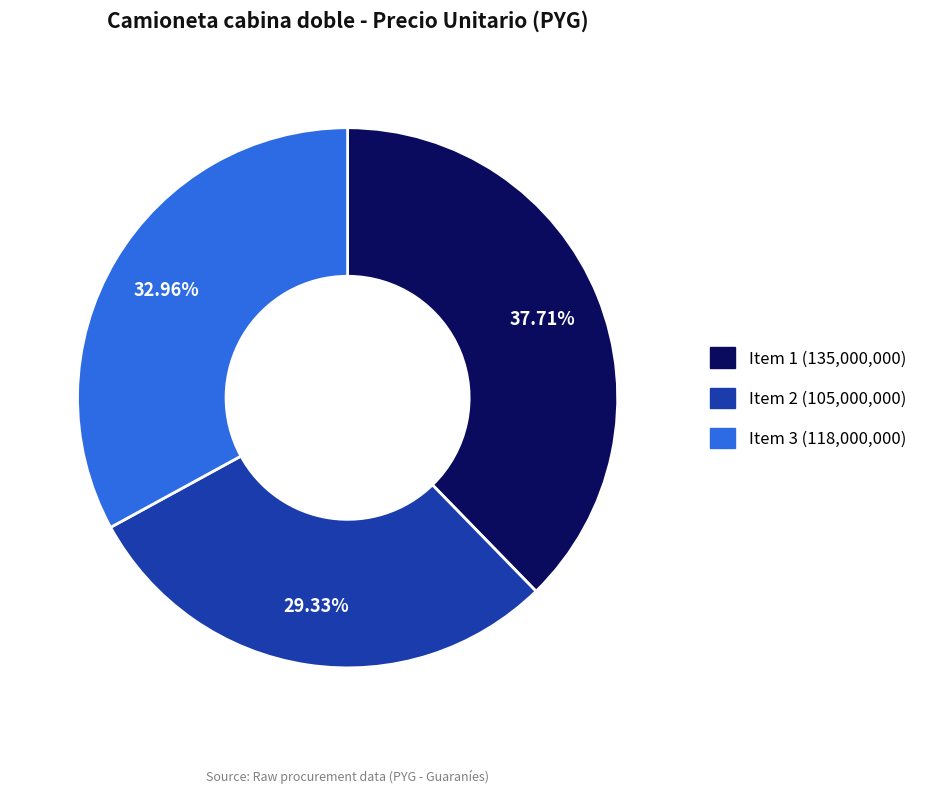

Does any single category account for the majority?

No